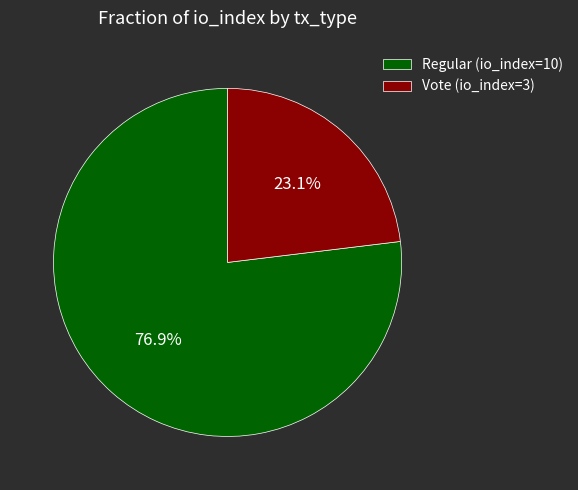

How many segments does this pie chart have?

2